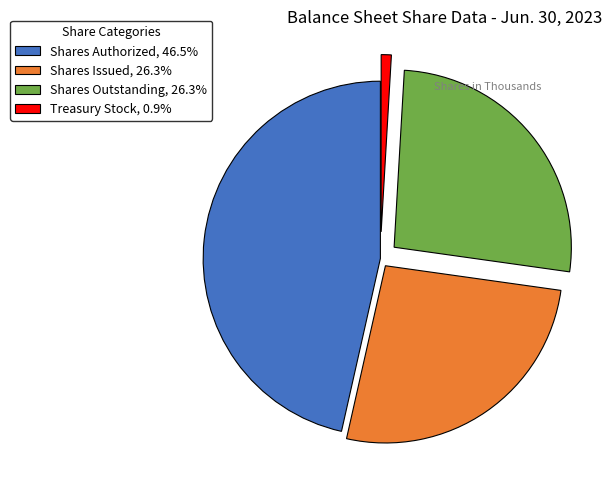

Do Shares Authorized, 46.5% and Shares Outstanding, 26.3% together represent more than half of the pie?

Yes